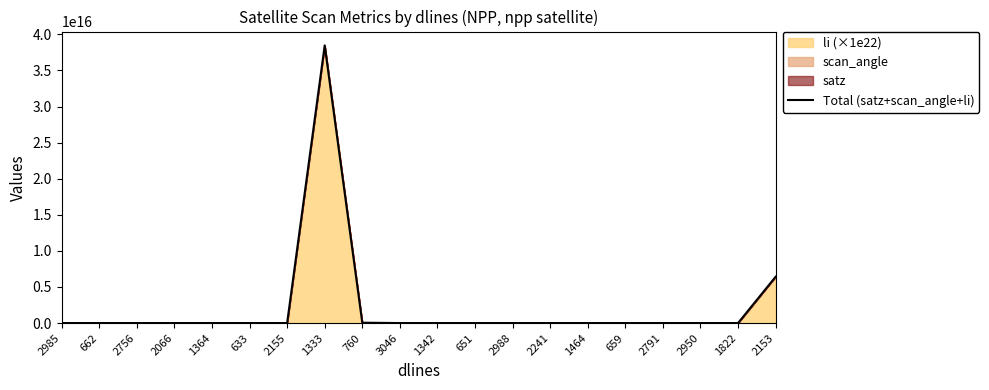

Which label corresponds to the largest value in the chart?

1333